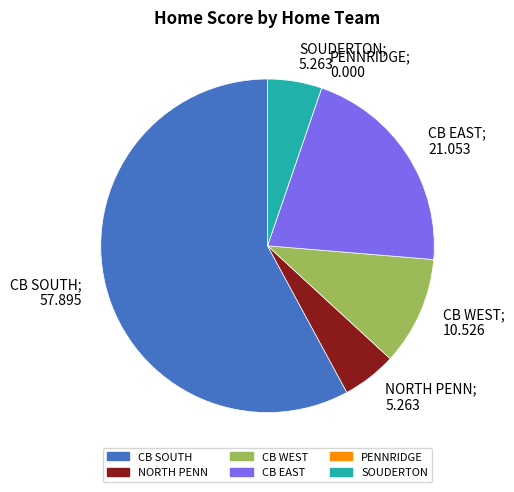

True or false: NORTH PENN accounts for 5% of the total.

True